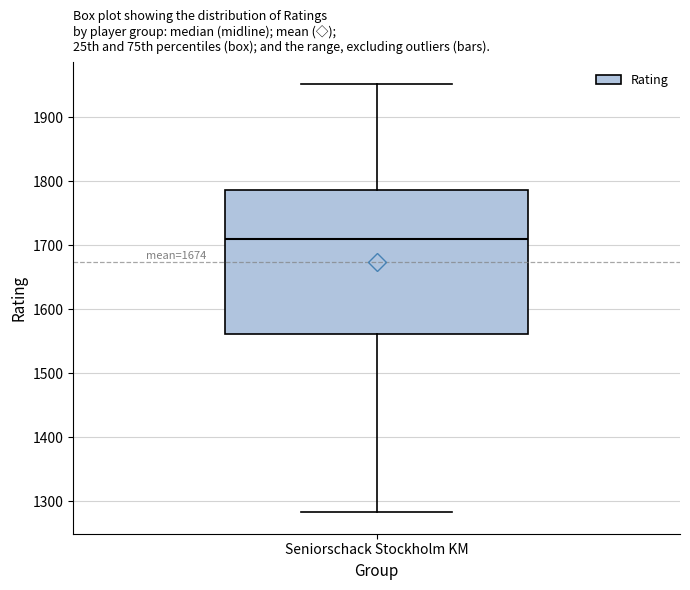

Read this box plot against the y-axis: the position of the median line, the range covered by the box, and the ends of both whiskers. The values are not printed on the chart, so give them approximately, as read against the axis.

median 1710, box 1560 to 1790, whiskers 1280 to 1950